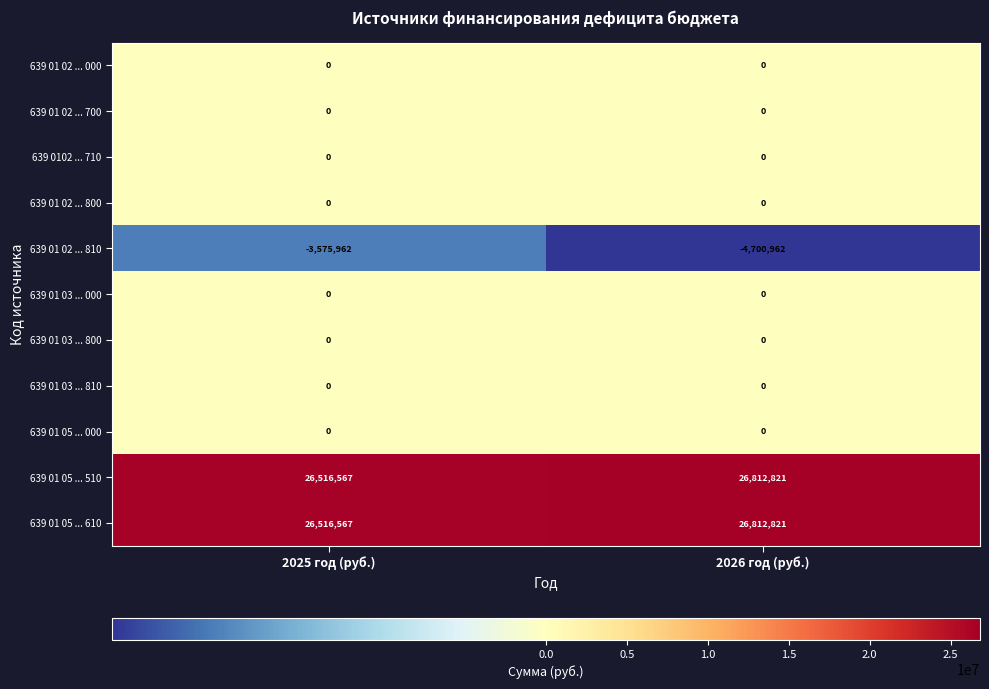

At which label is 639 01 02 ... 810 closest to -4138462?

2025 год (руб.)